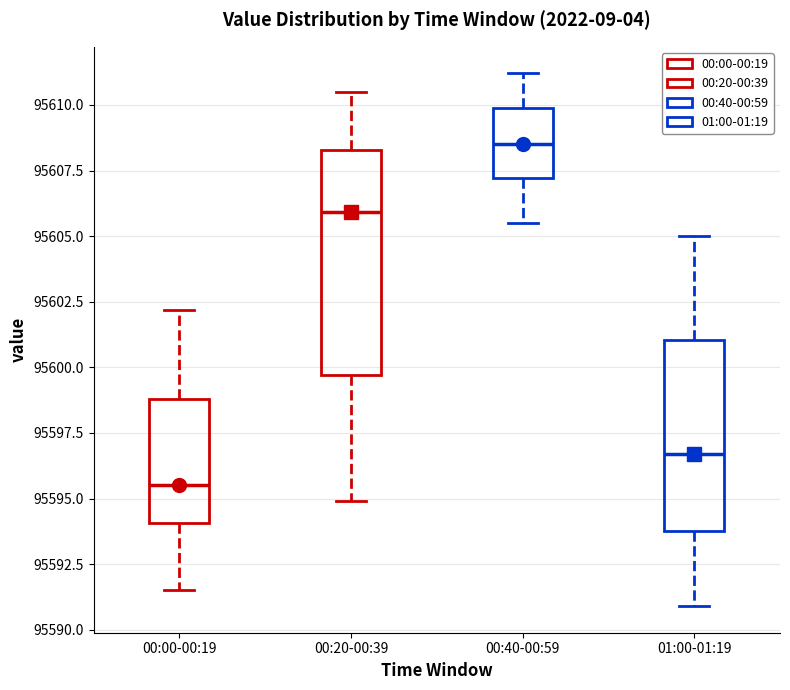

Reading left to right, transcribe this box plot: for each box, give where its median line is, the range the box spans, and where its two whiskers end, as read against the y-axis. The values are not printed on the chart, so give them approximately, as read against the axis.

00:00-00:19: median 95595.5, box 95594.0 to 95599.0, whiskers 95591.5 to 95602.0
00:20-00:39: median 95606.0, box 95599.5 to 95608.5, whiskers 95595.0 to 95610.5
00:40-00:59: median 95608.5, box 95607.0 to 95610.0, whiskers 95605.5 to 95611.0
01:00-01:19: median 95596.5, box 95594.0 to 95601.0, whiskers 95591.0 to 95605.0